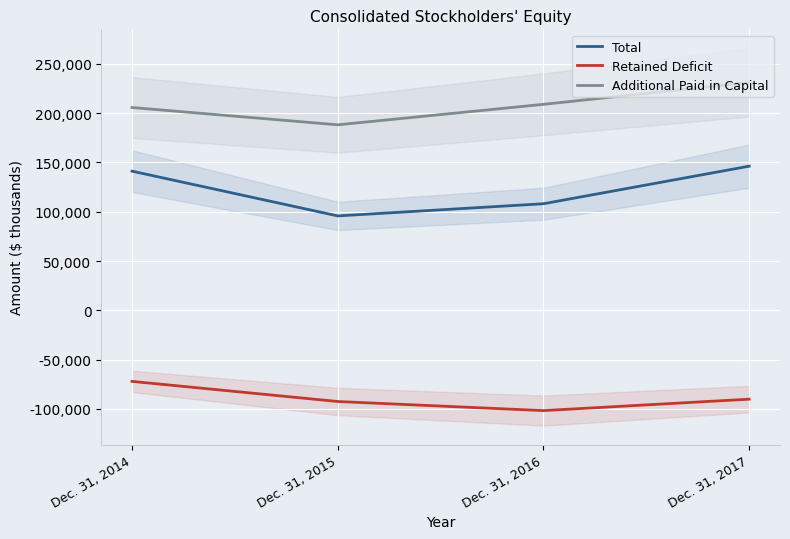

At how many categories does at least one series exceed -31044?

4